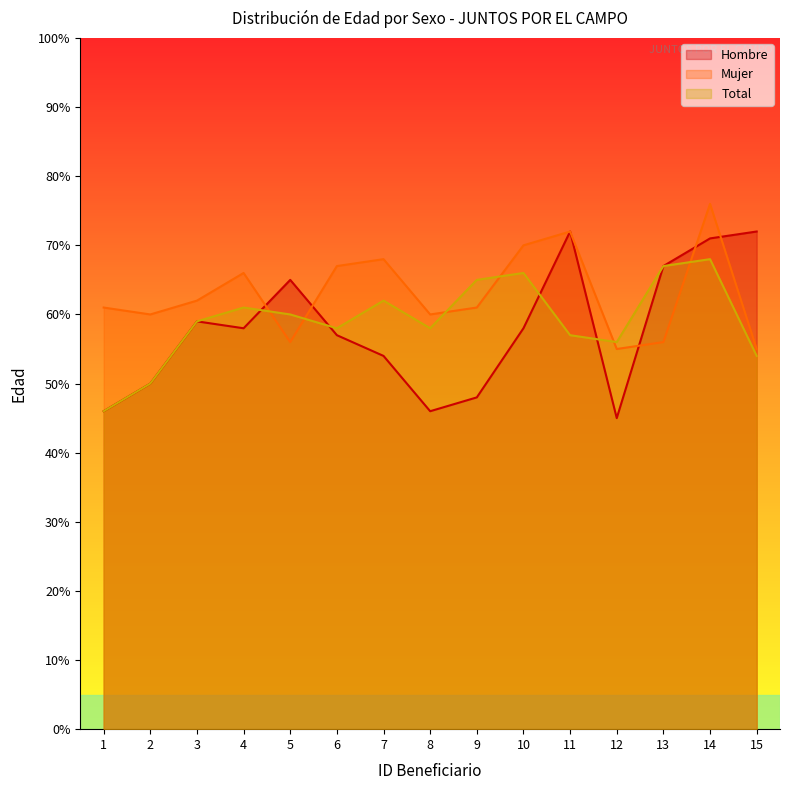

Reading right to left, extract all data points from this chart.

Hombre: 15=72	14=71	13=67	12=45	11=72	10=58	9=48	8=46	7=54	6=57	5=65	4=58	3=59	2=50	1=46
Mujer: 15=55	14=76	13=56	12=55	11=72	10=70	9=61	8=60	7=68	6=67	5=56	4=66	3=62	2=60	1=61
Total: 15=54	14=68	13=67	12=56	11=57	10=66	9=65	8=58	7=62	6=58	5=60	4=61	3=59	2=50	1=46